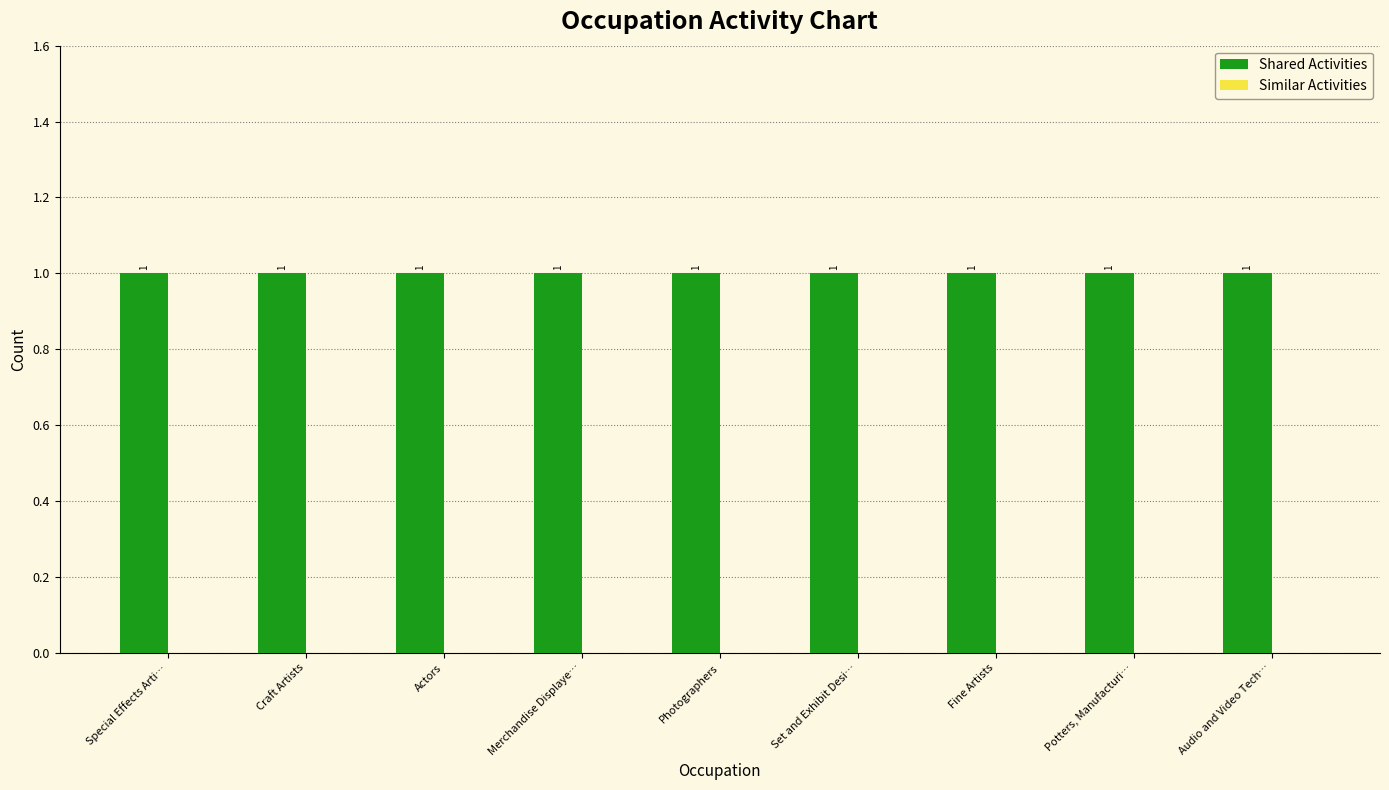

At which category is the sum across all series the highest?

Special Effects Arti…